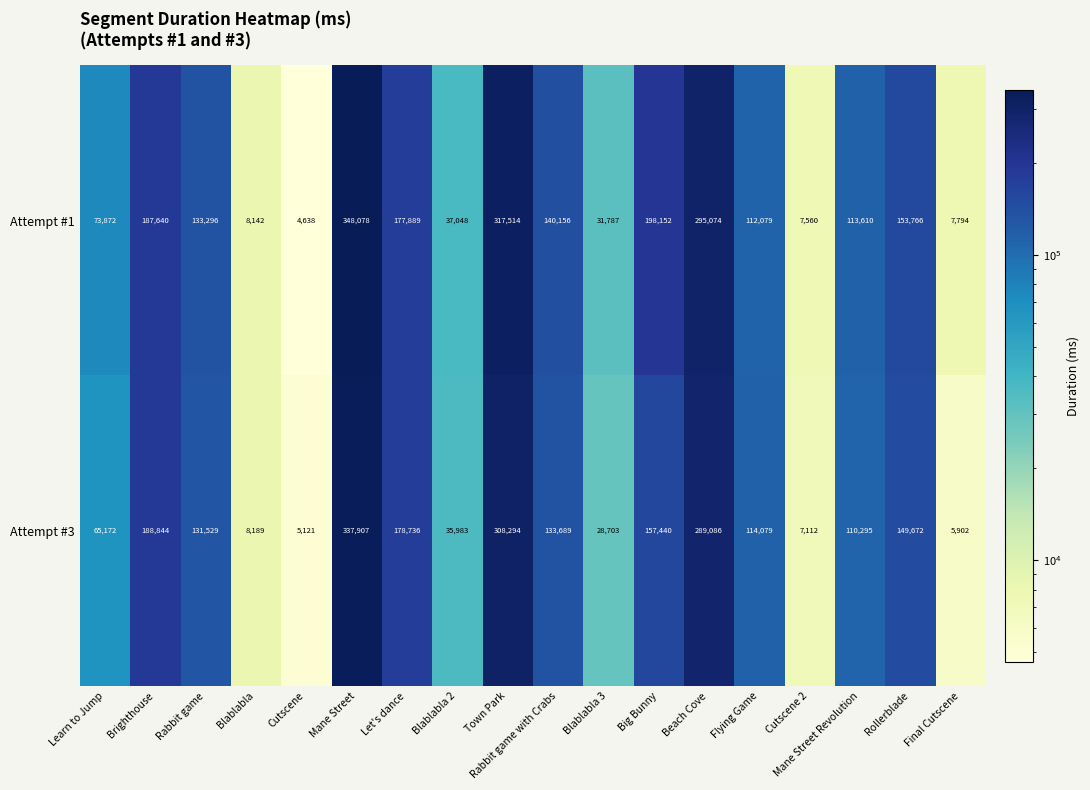

Which category has the lowest value across all series?

Cutscene